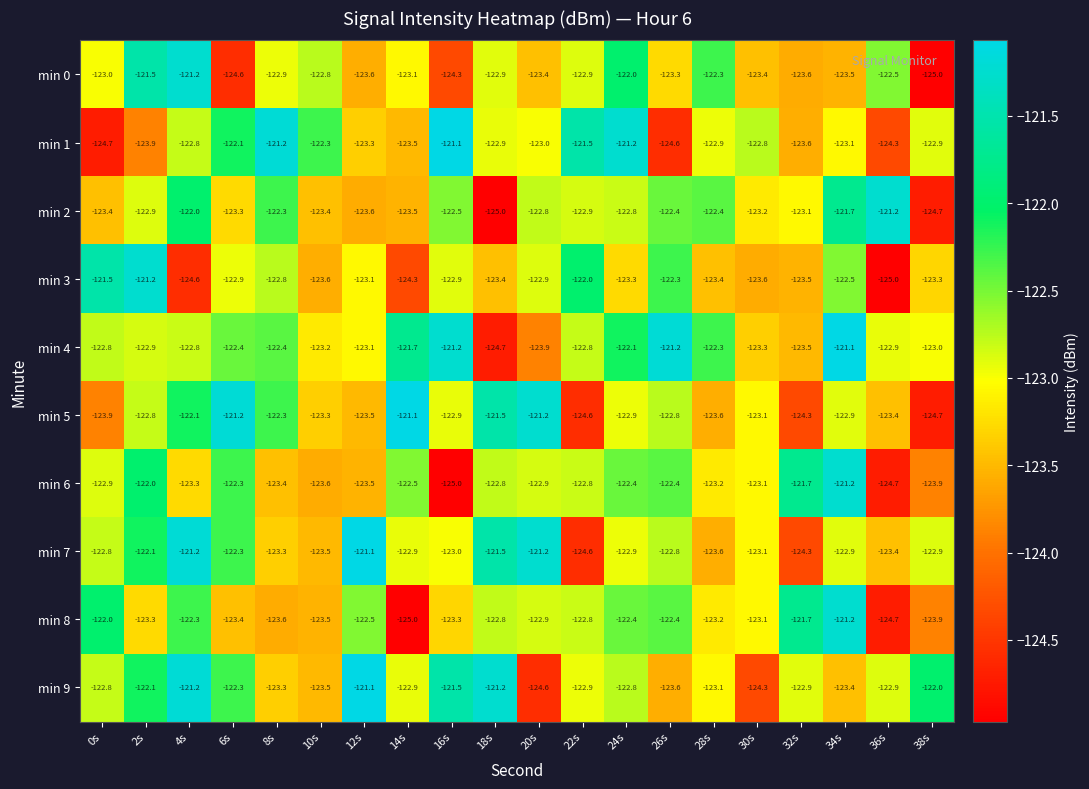

The min 8 series shows -196.0 at 16s. True or false?

False